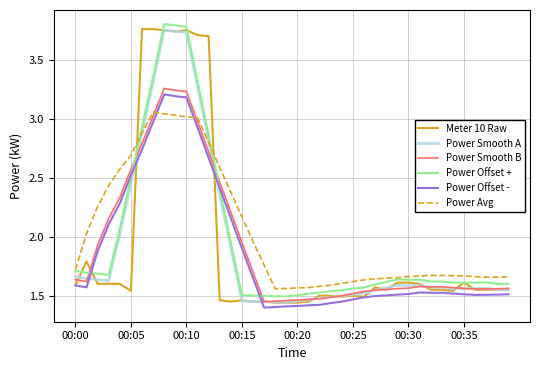

True or false: Power Smooth A and Power Offset + intersect in this chart.

False